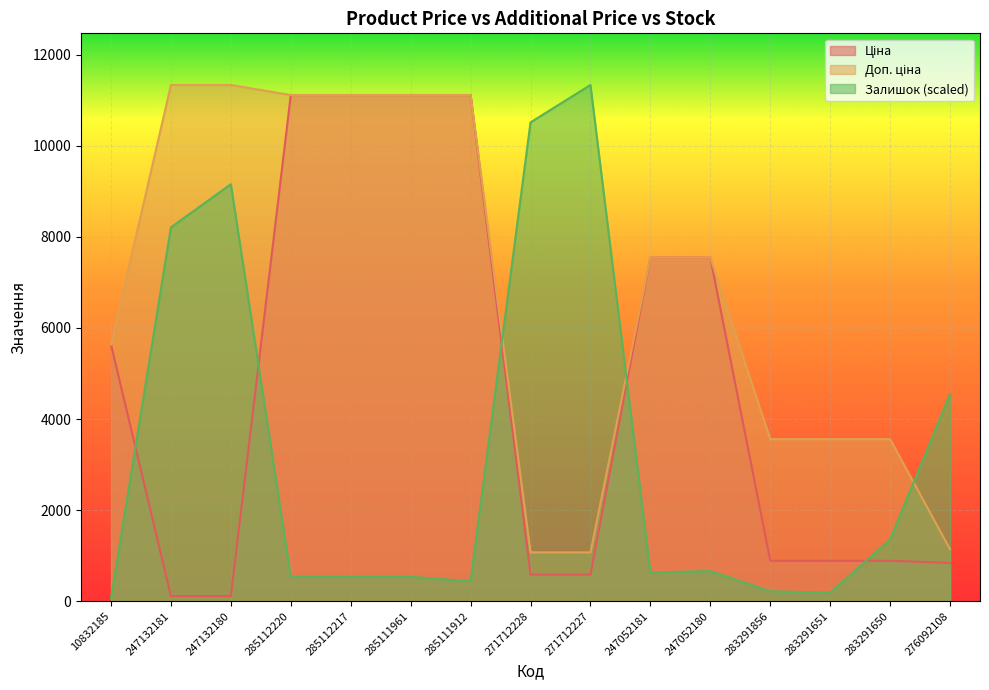

What is the difference between the maximum and minimum values in the Ціна series?

11000.2